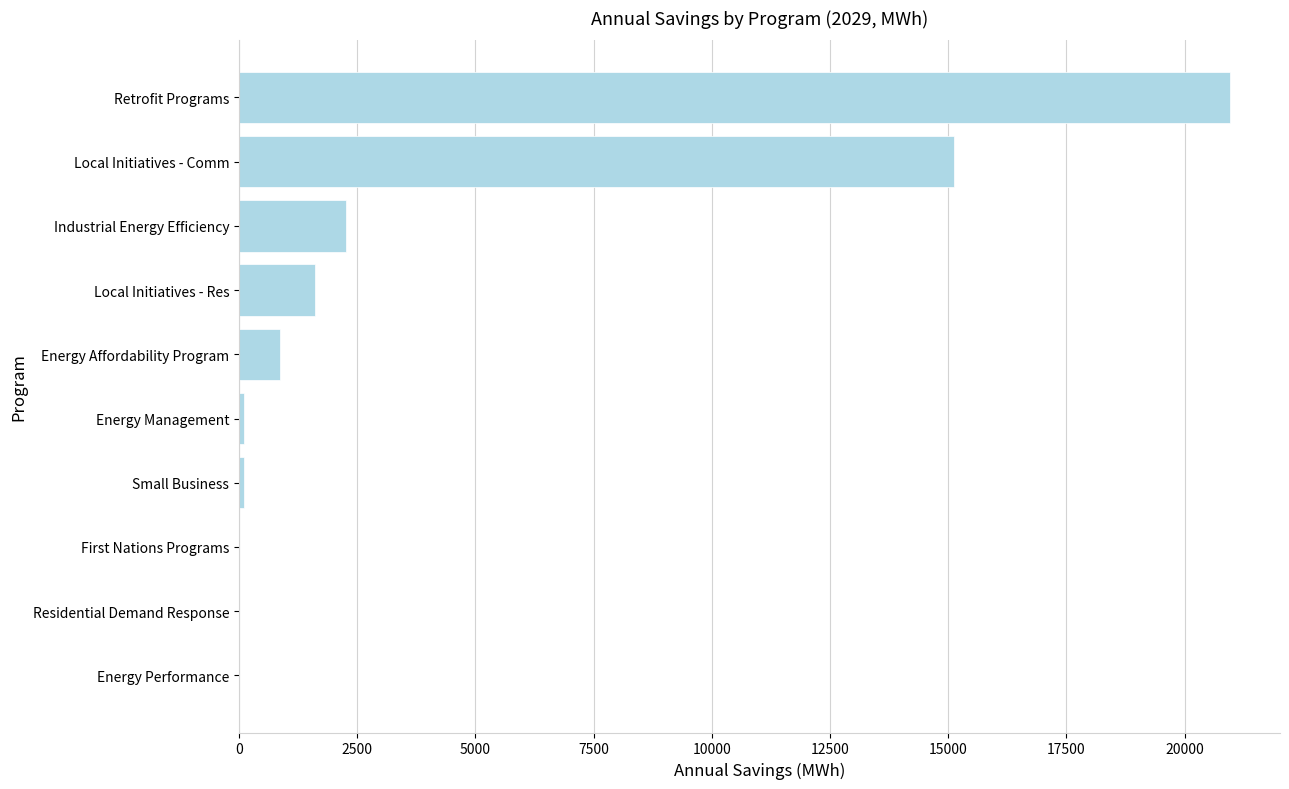

Is it true that the value at Local Initiatives - Res is 1601.8?

True